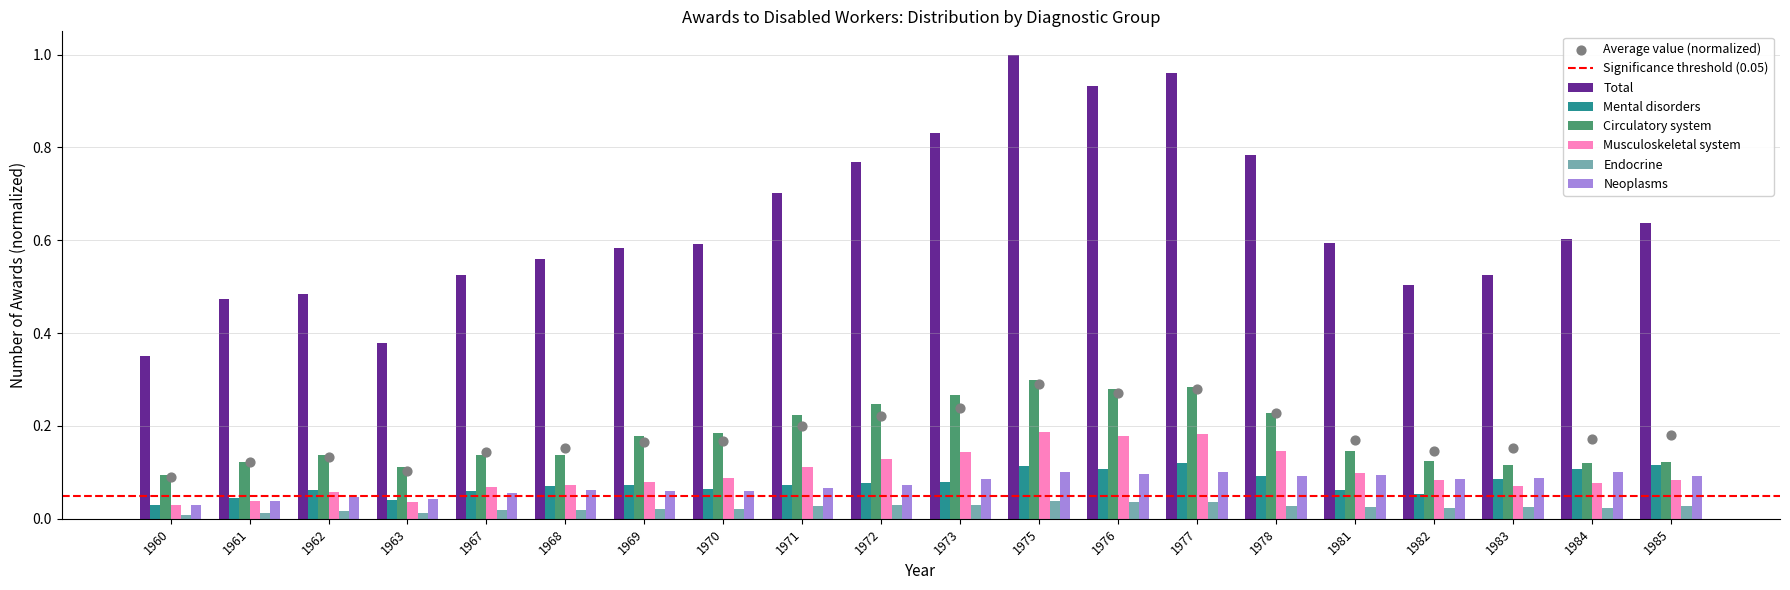

At how many categories does at least one series exceed 0?

20